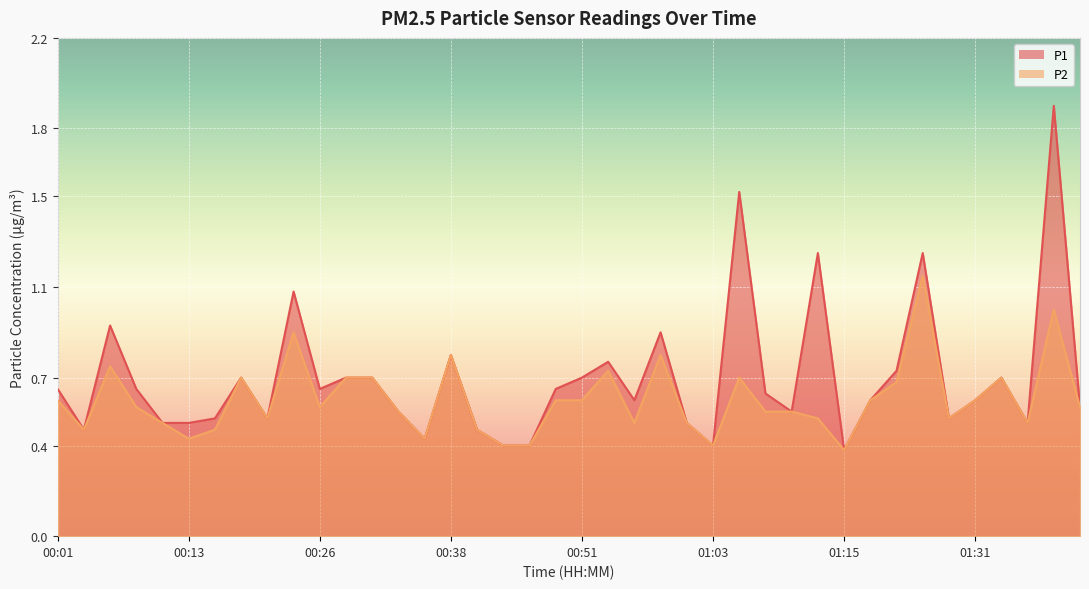

At 01:10, list the series in order from smallest to largest.

P1, P2